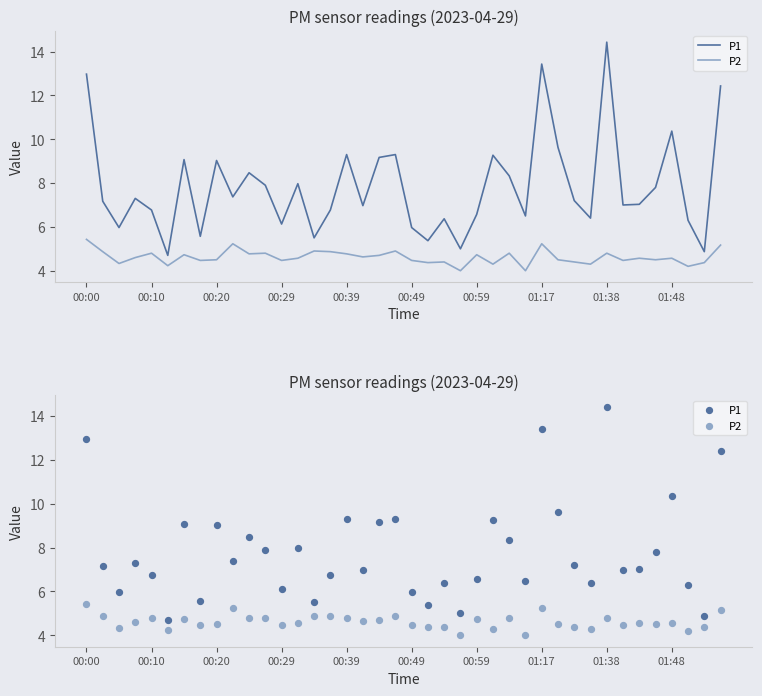

Which series reaches the maximum Y coordinate?

P1